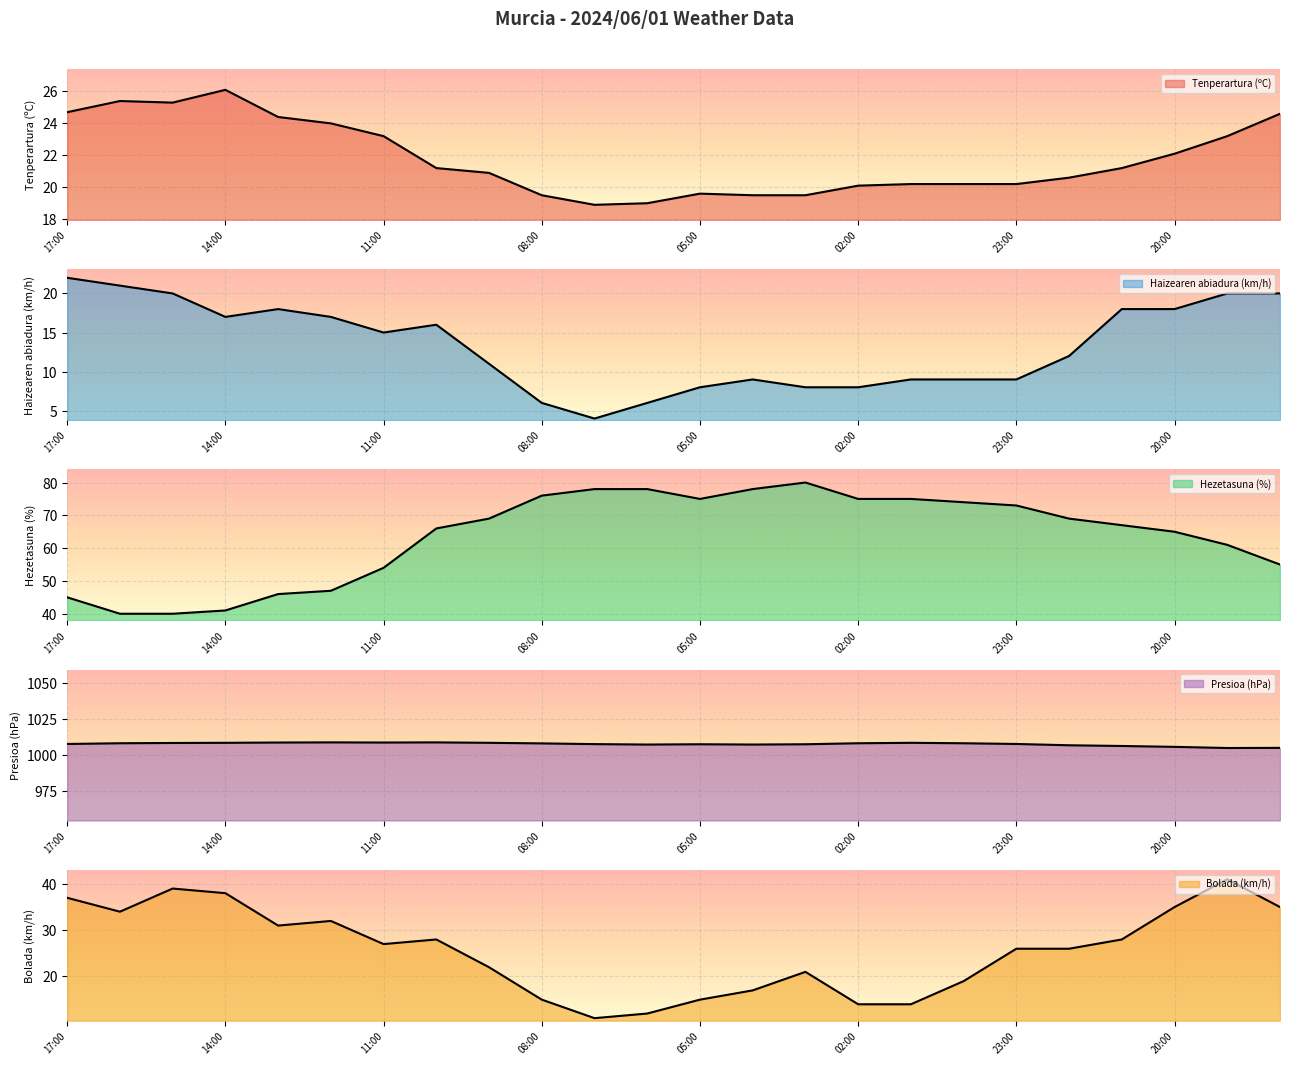

Reading left to right, extract all data points from this chart.

Tenperartura (ºC): 24.7	25.4	25.3	26.1	24.4	24.0	23.2	21.2	20.9	19.5	18.9	19.0	19.6	19.5	19.5	20.1	20.2	20.2	20.2	20.6	21.2	22.1	23.2	24.6
Haizearen abiadura (km/h): 22.0	21.0	20.0	17.0	18.0	17.0	15.0	16.0	11.0	6.0	4.0	6.0	8.0	9.0	8.0	8.0	9.0	9.0	9.0	12.0	18.0	18.0	20.0	20.0
Hezetasuna (%): 45.0	40.0	40.0	41.0	46.0	47.0	54.0	66.0	69.0	76.0	78.0	78.0	75.0	78.0	80.0	75.0	75.0	74.0	73.0	69.0	67.0	65.0	61.0	55.0
Presioa (hPa): 1007.6	1008.1	1008.3	1008.4	1008.6	1008.7	1008.6	1008.7	1008.4	1008.0	1007.5	1007.2	1007.4	1007.2	1007.4	1008.1	1008.4	1008.1	1007.6	1006.7	1006.2	1005.6	1004.8	1004.9
Bolada (km/h): 37.0	34.0	39.0	38.0	31.0	32.0	27.0	28.0	22.0	15.0	11.0	12.0	15.0	17.0	21.0	14.0	14.0	19.0	26.0	26.0	28.0	35.0	41.0	35.0